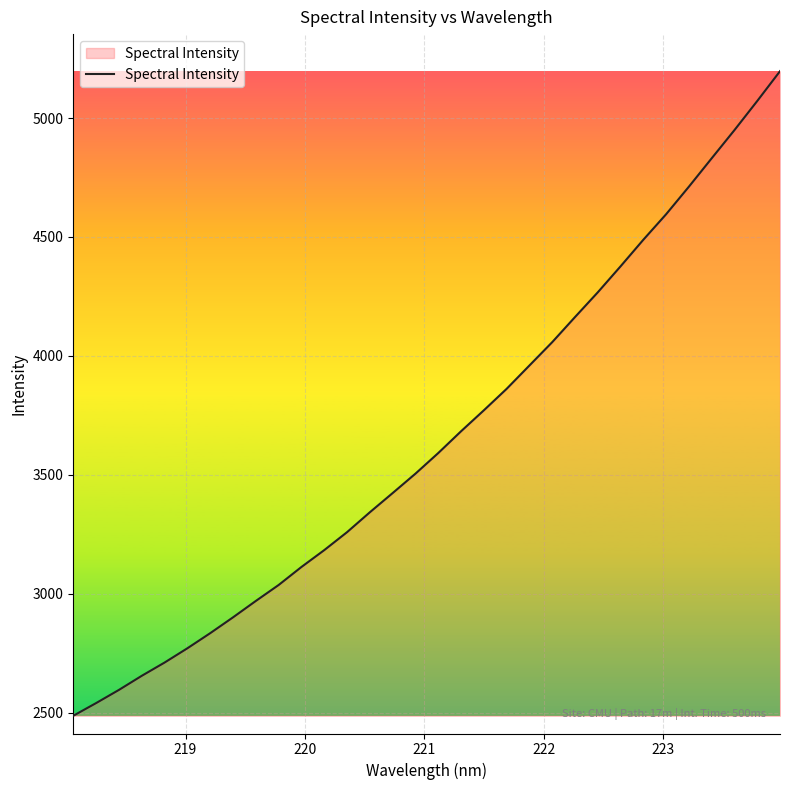

What is the greatest value displayed?

5196.9